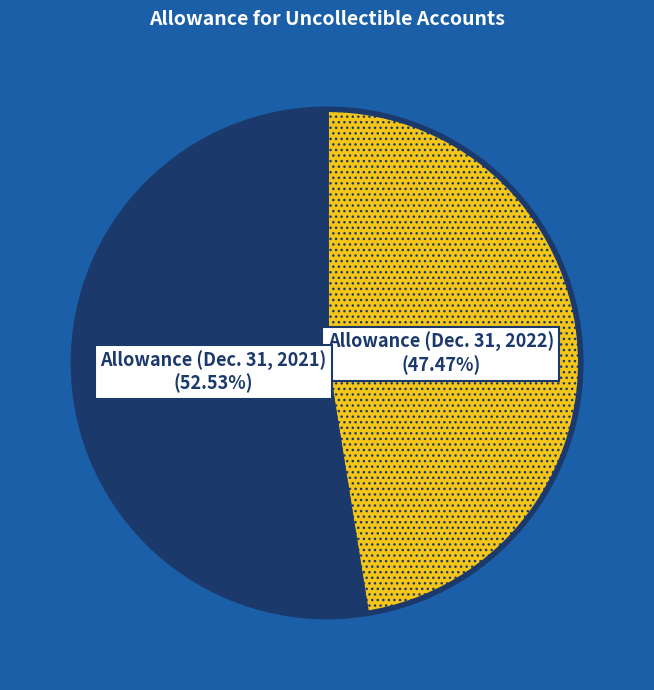

Does any single category account for the majority?

Yes